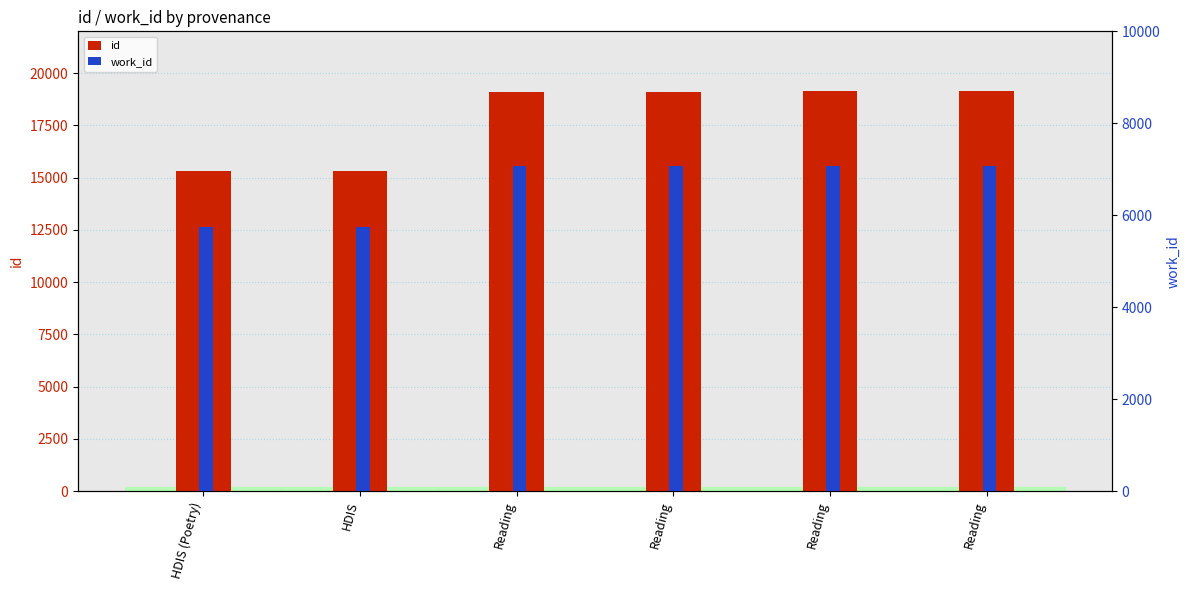

What is the greatest value displayed?

19124